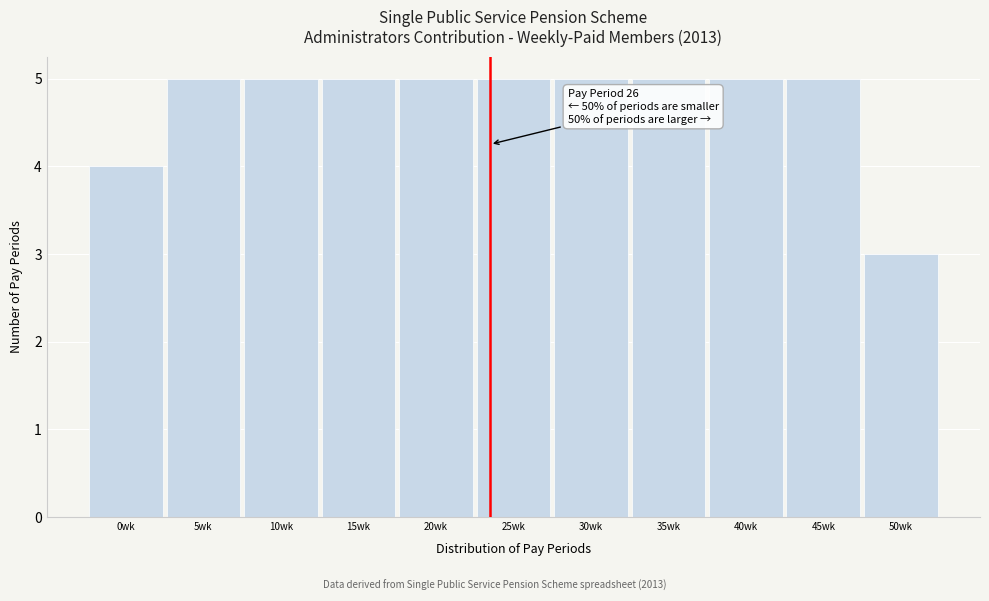

Reading left to right, list all the values displayed in this chart.

0wk=4	5wk=5	10wk=5	15wk=5	20wk=5	25wk=5	30wk=5	35wk=5	40wk=5	45wk=5	50wk=3